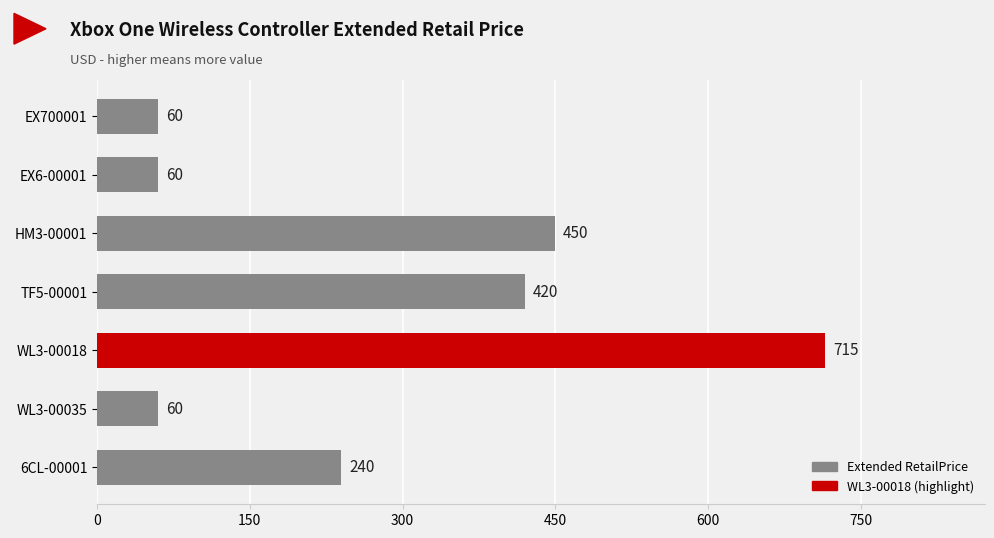

Are the bars grouped side by side (vs. stacked)?

No